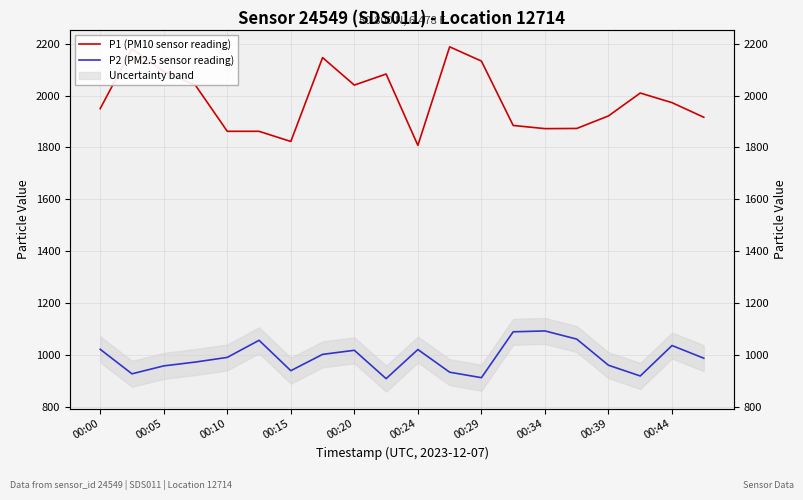

What are all the series names shown in the legend?

P1 (PM10 sensor reading), P2 (PM2.5 sensor reading)